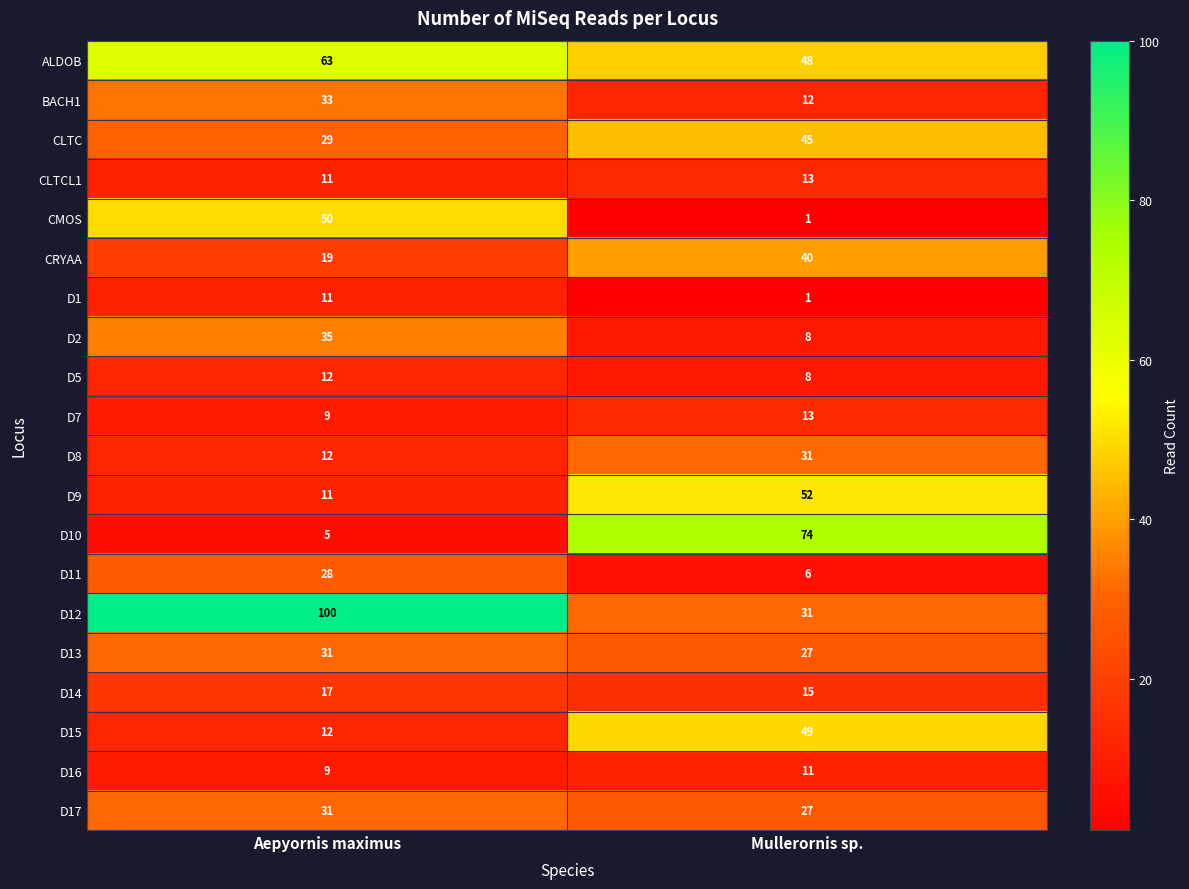

Read the D16 value at Mullerornis sp..

11